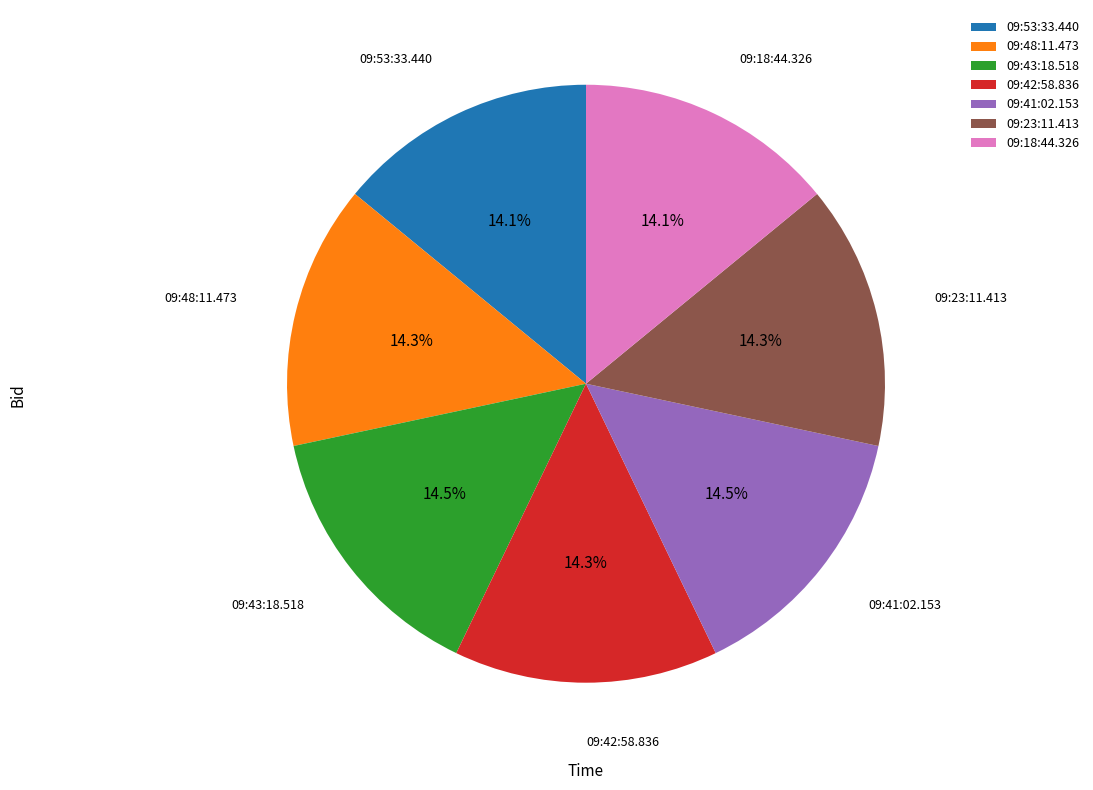

How many segments does this pie chart have?

7